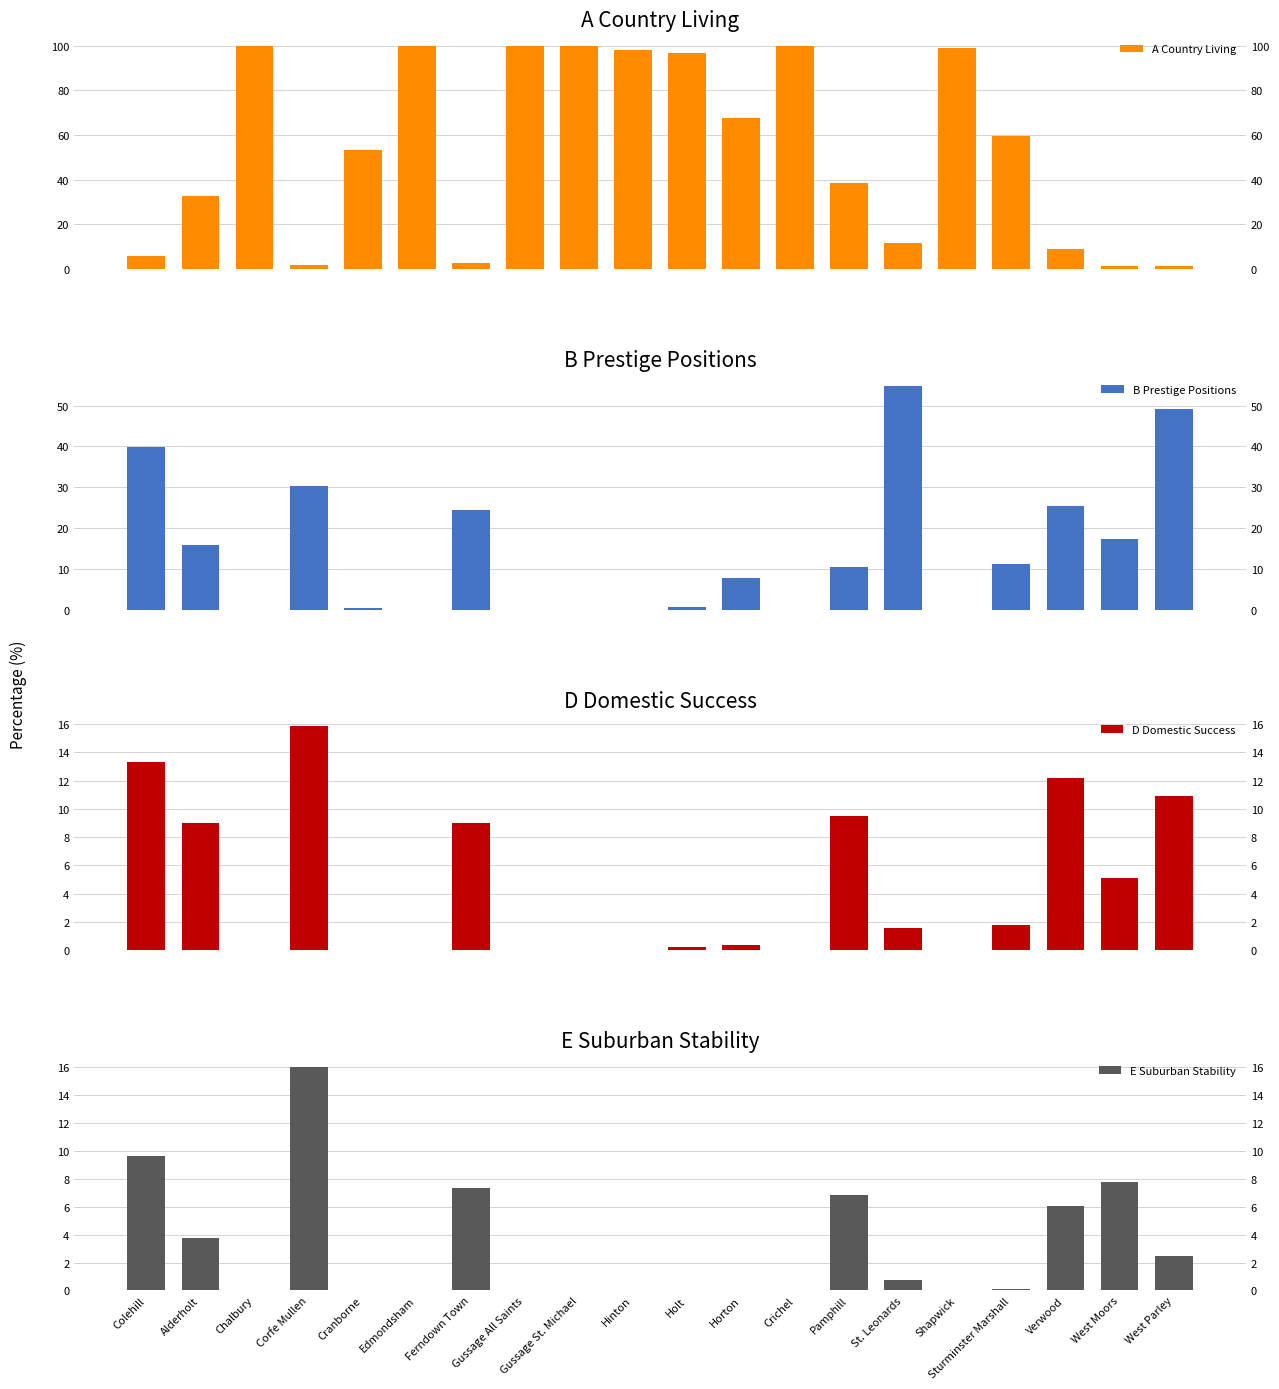

The B Prestige Positions series shows 54.8 at St. Leonards. True or false?

True